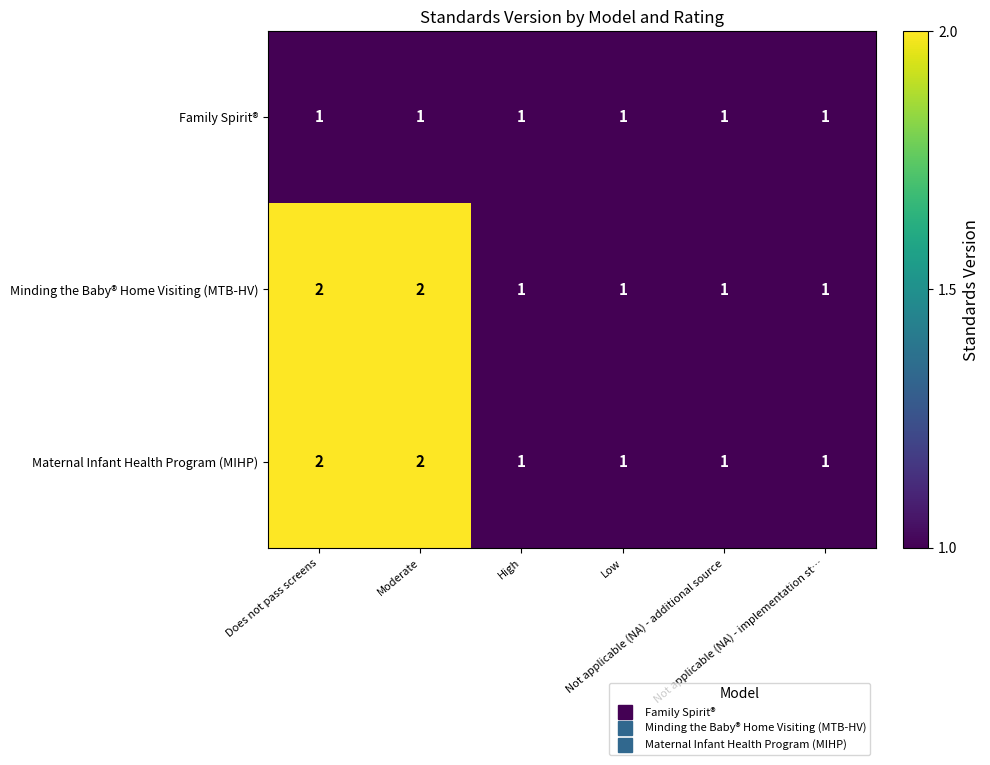

What is the sum of all Minding the Baby® Home Visiting (MTB-HV) values?

8